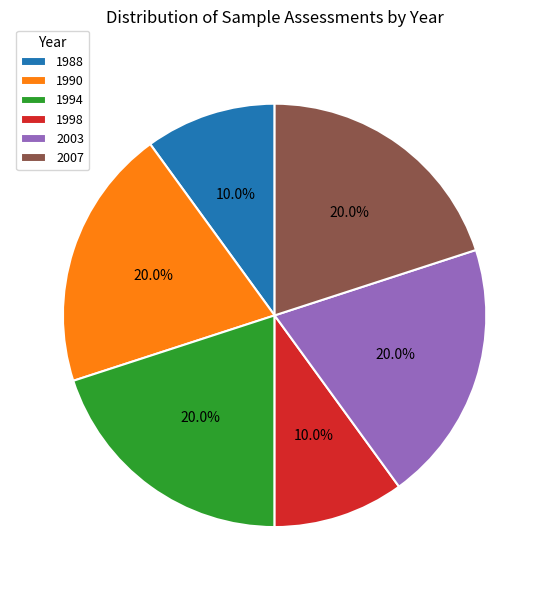

What is the ratio of the value at 2007 to the value at 1990?

1.0